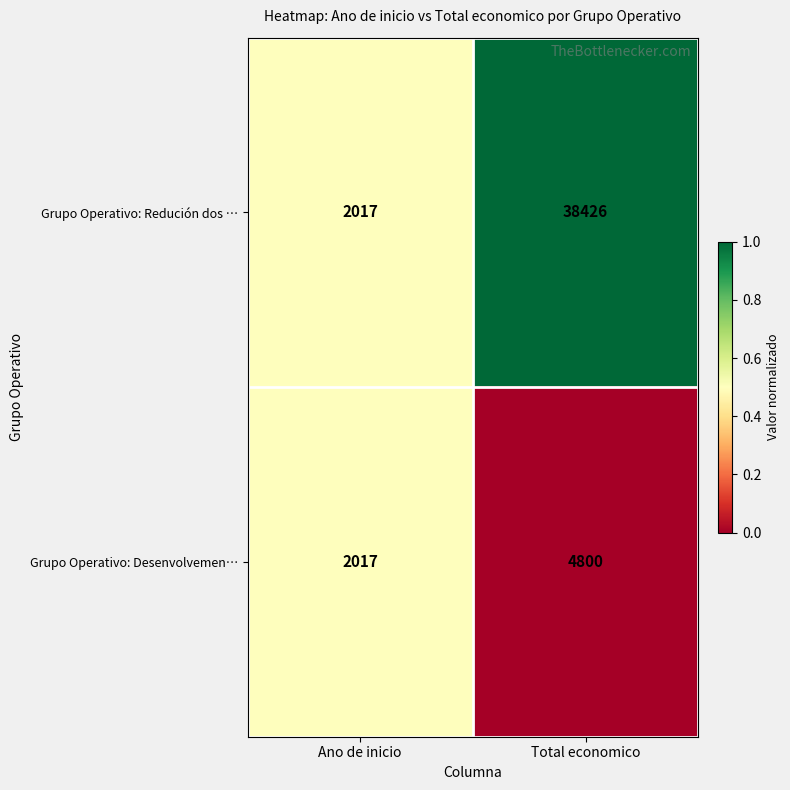

List the series in order of their overall mean, lowest first.

Grupo Operativo: Desenvolvemen…, Grupo Operativo: Redución dos …